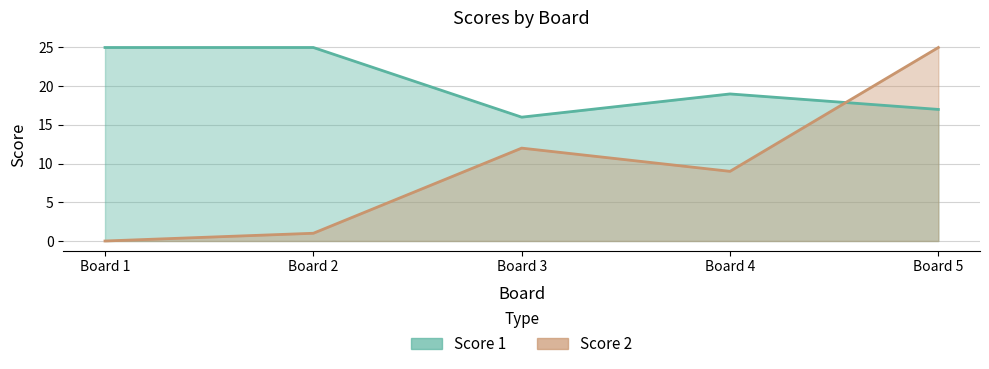

True or false: Score 1 has a value of 19 at Board 4.

True